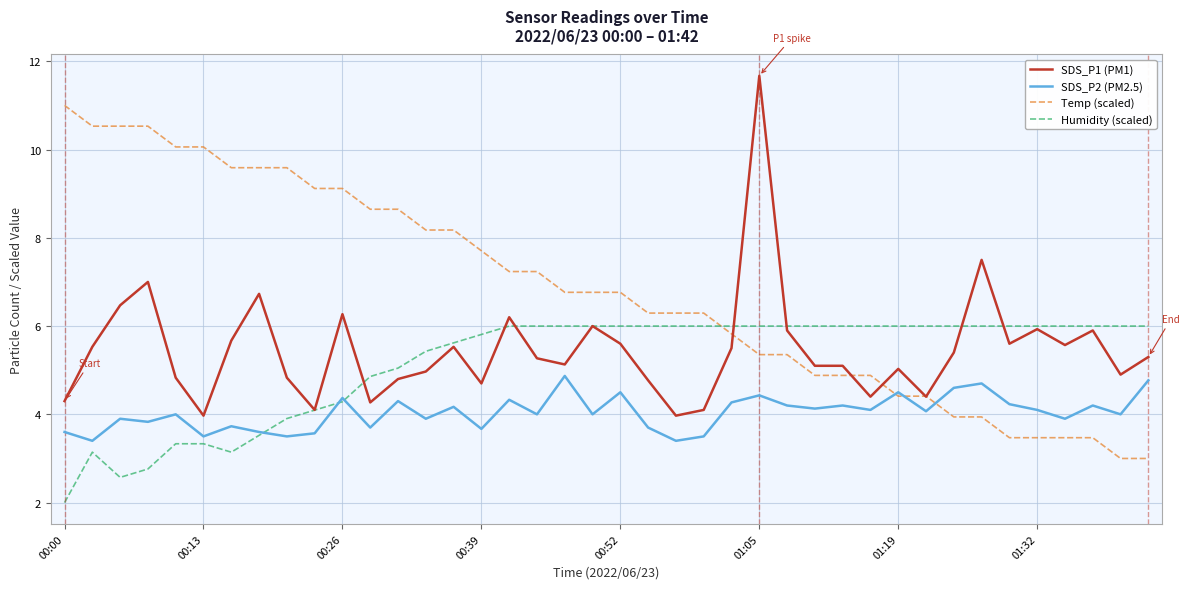

List the series in order of their peak value, lowest first.

SDS_P2 (PM2.5), Humidity (scaled), Temp (scaled), SDS_P1 (PM1)